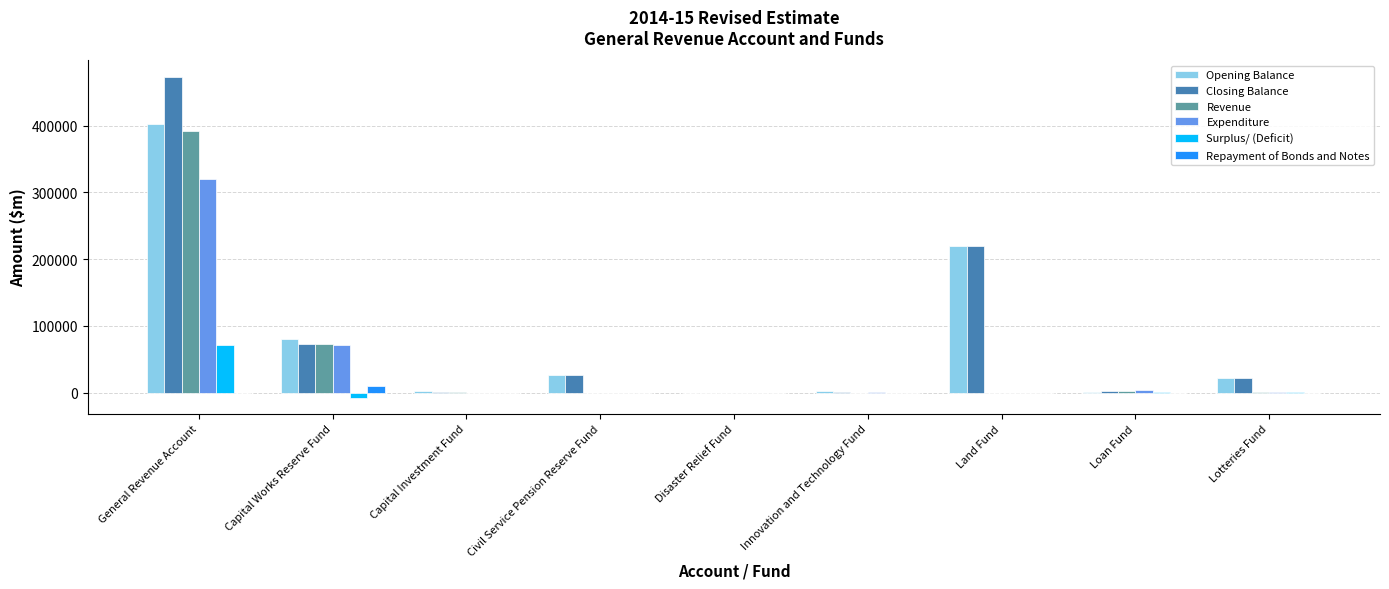

The value of Expenditure at Civil Service Pension Reserve Fund is 0. True or false?

True